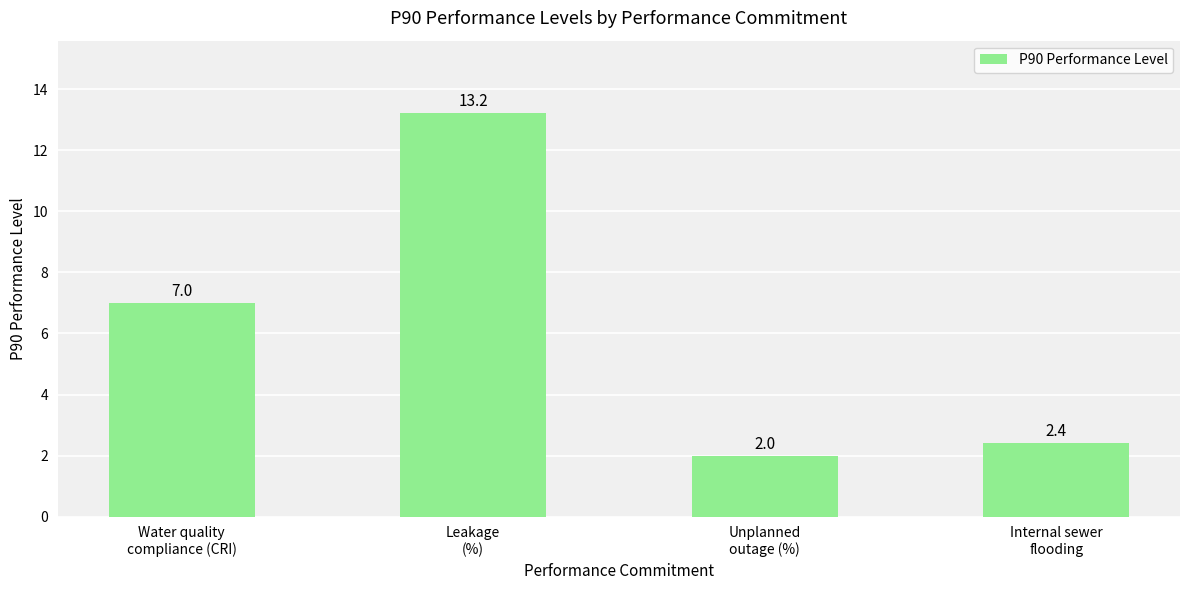

What is the label of the 1st bar from the left?

Water quality
compliance (CRI)